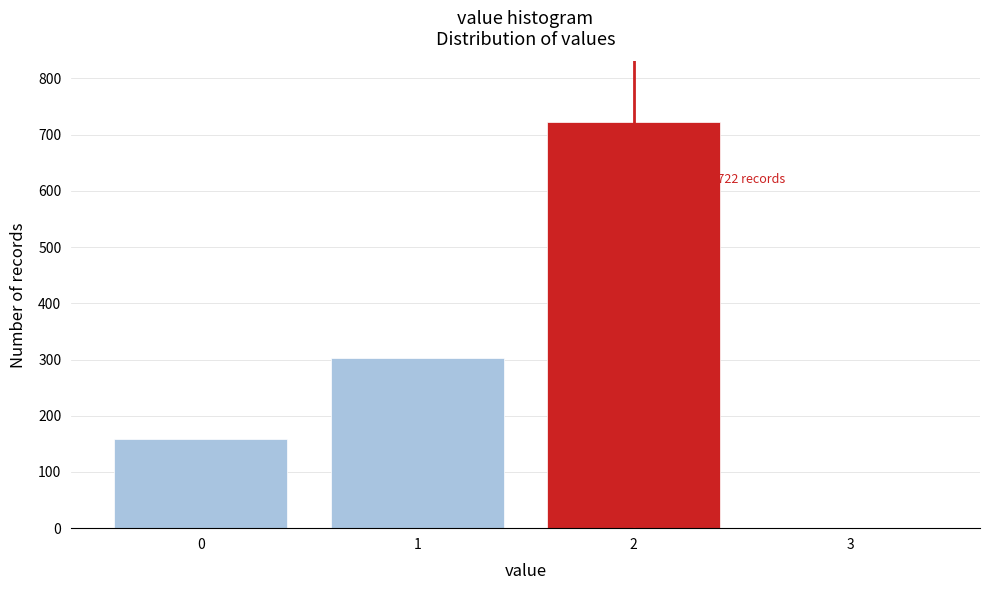

Reading left to right, transcribe all the data shown in this chart.

0=159	1=302	2=722	3=0